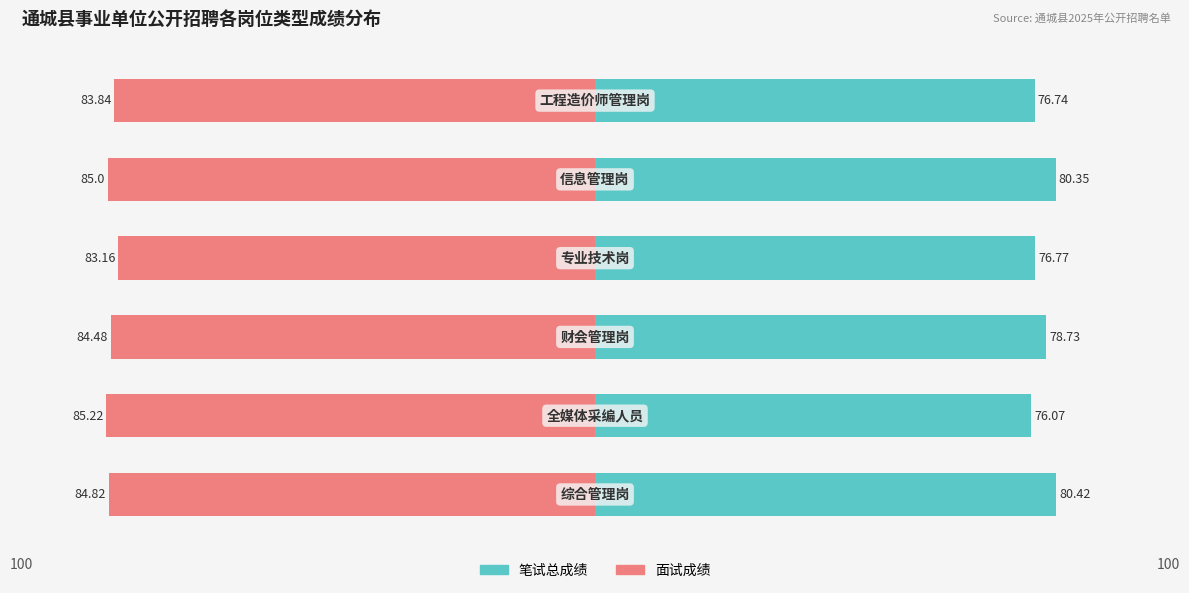

What is the sum of the 笔试总成绩 values at 0 and 2?

159.2